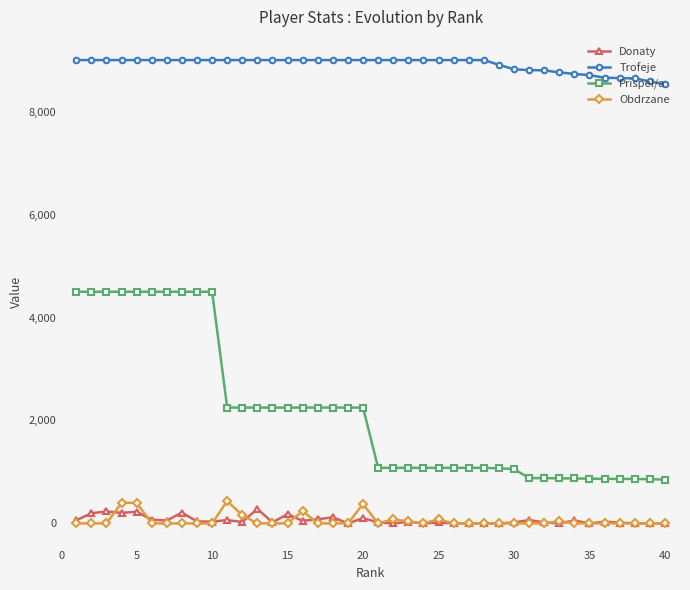

At how many categories does at least one series exceed 4685?

40